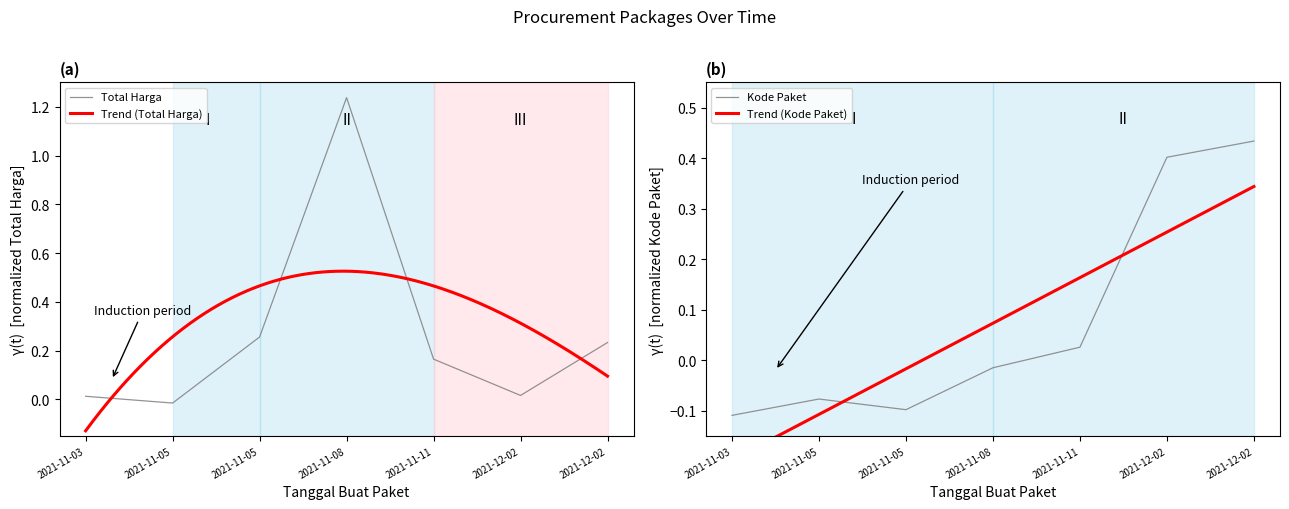

Reading right to left, list all the values displayed in this chart.

Total Harga: 2021-12-02=0.2	2021-12-02=0.0	2021-11-11=0.2	2021-11-08=1.2	2021-11-05=0.3	2021-11-05=-0.0	2021-11-03=0.0
Kode Paket: 2021-12-02=0.4	2021-12-02=0.4	2021-11-11=0.0	2021-11-08=-0.0	2021-11-05=-0.1	2021-11-05=-0.1	2021-11-03=-0.1